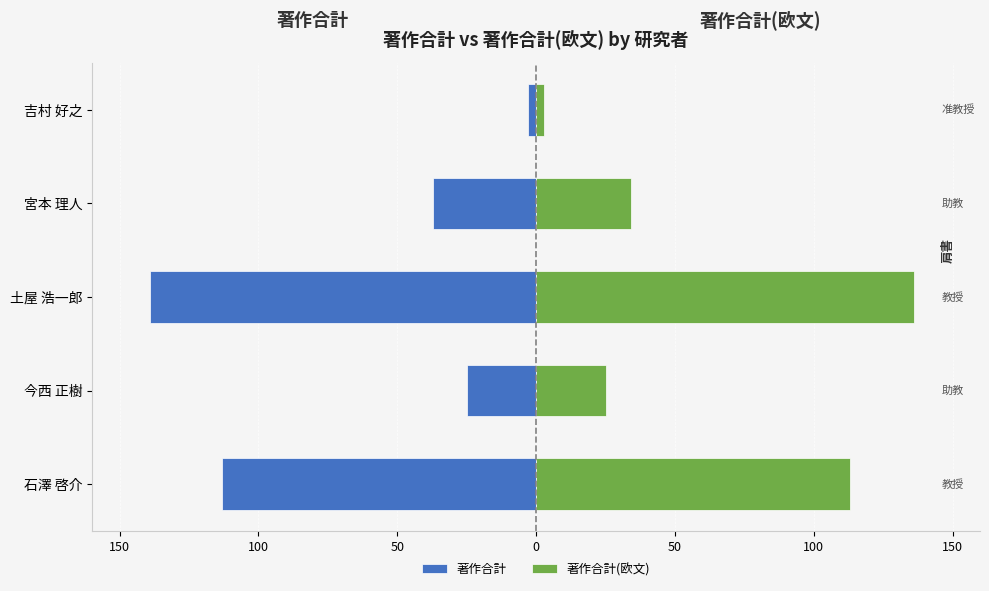

How many bars are there in total?

10